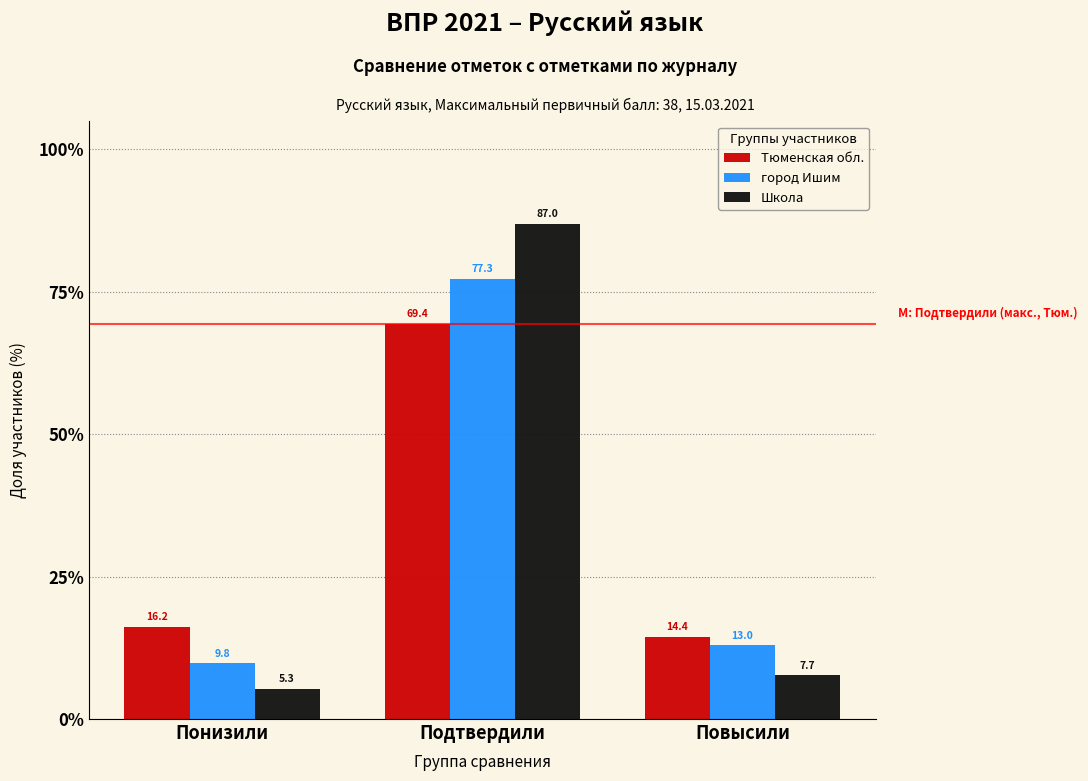

Reading left to right, what are all the values shown in this chart?

Тюменская обл.: 16.2	69.4	14.4
город Ишим: 9.8	77.3	13.0
Школа: 5.3	87.0	7.7